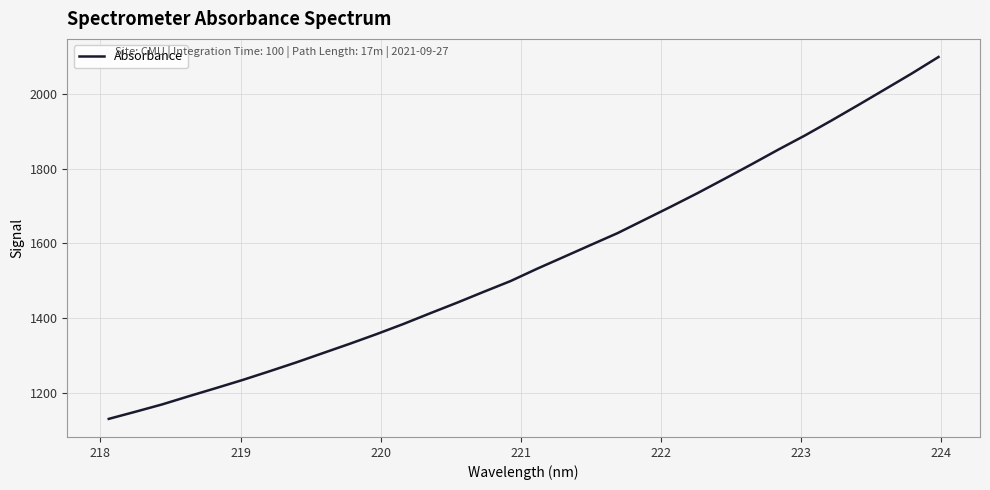

What is the maximum value shown in the chart?

2098.4